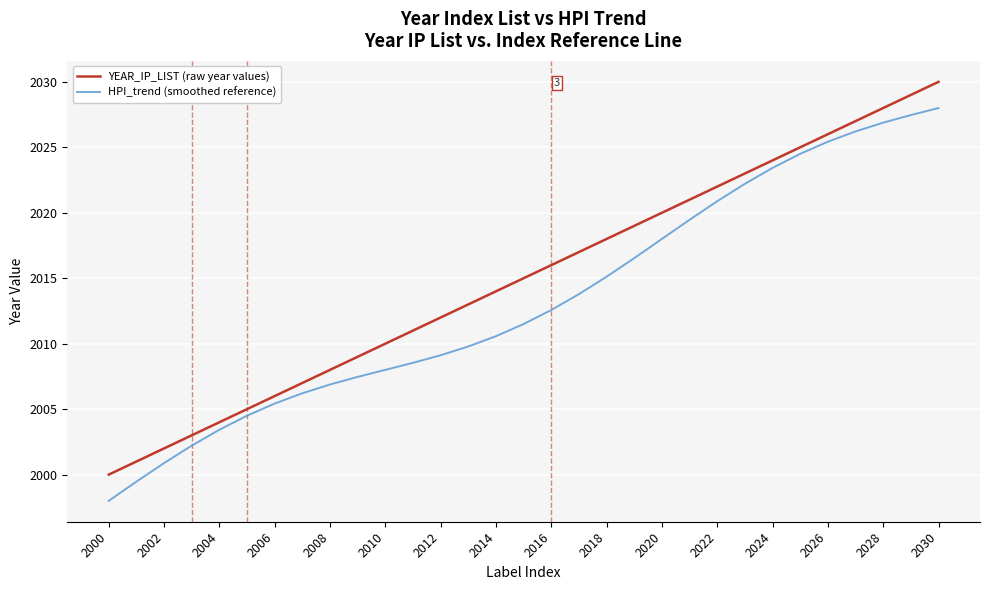

How many categories are shown in the chart?

31